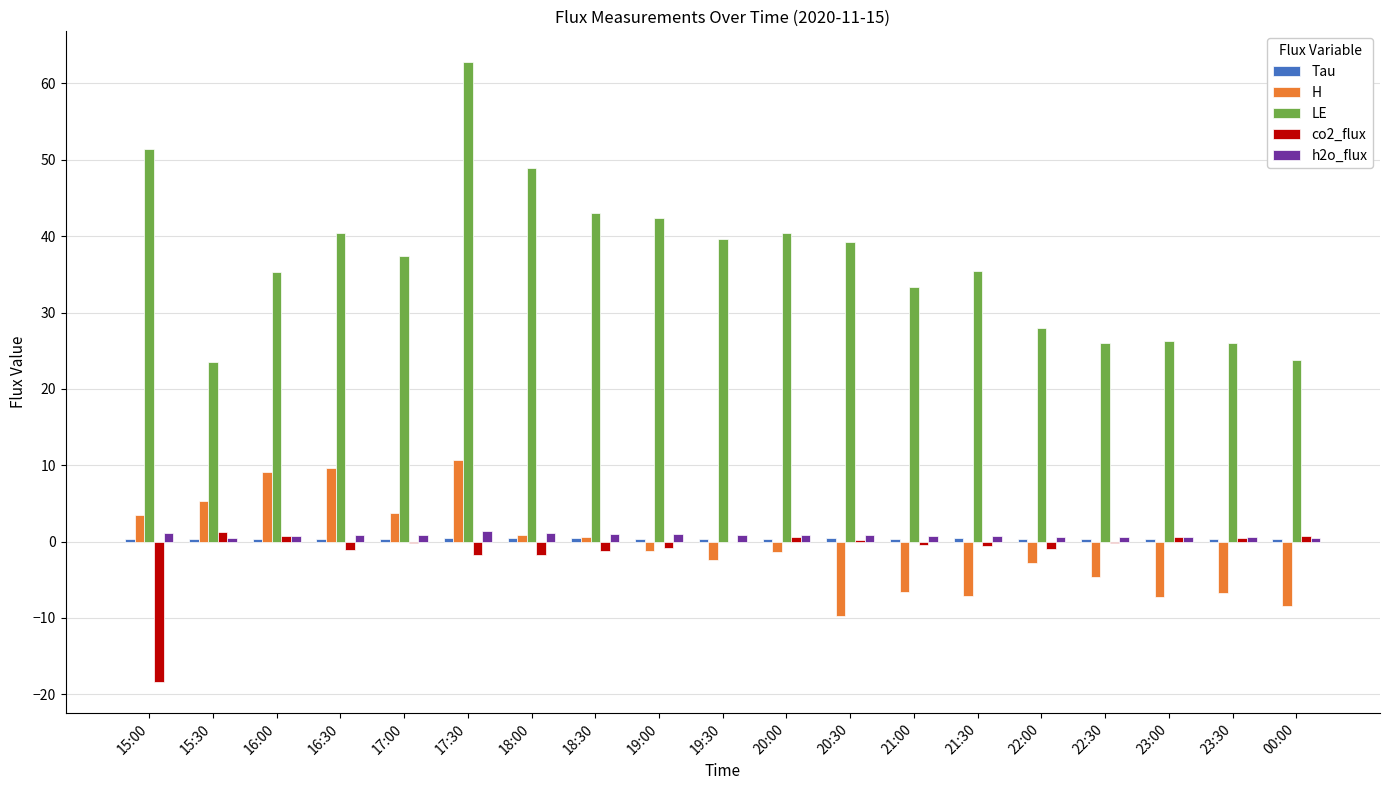

What is the difference between the co2_flux values at 16:30 and 18:30?

0.1